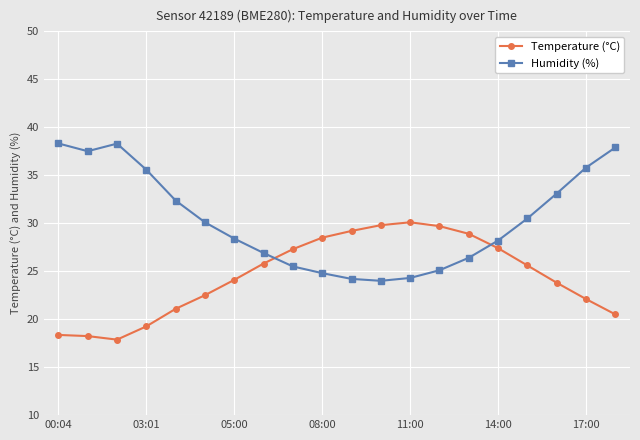

List the series in order of their overall mean, lowest first.

Temperature (°C), Humidity (%)